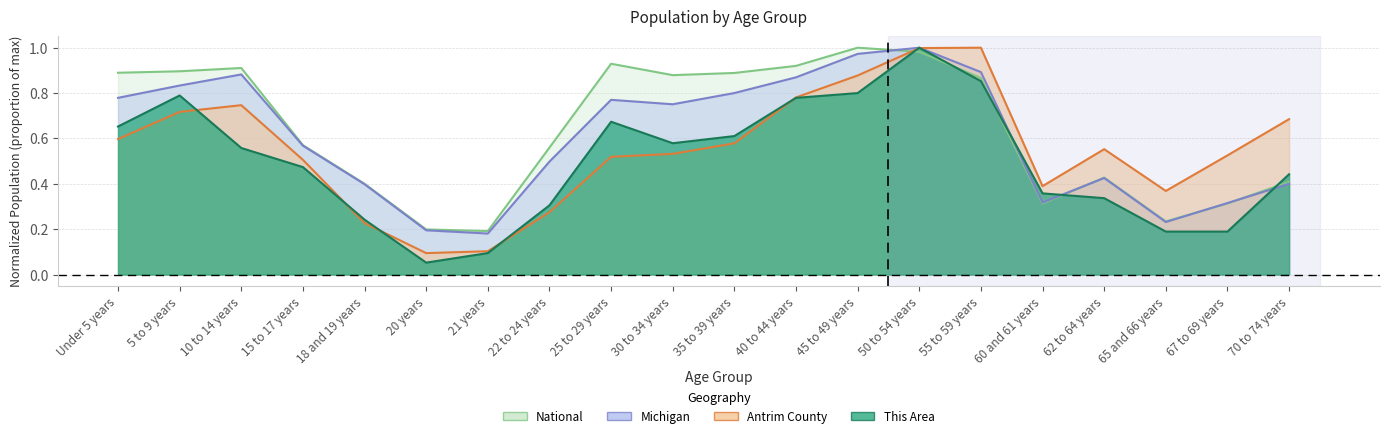

List the series in order of their overall mean, lowest first.

This Area, Antrim County, Michigan, National